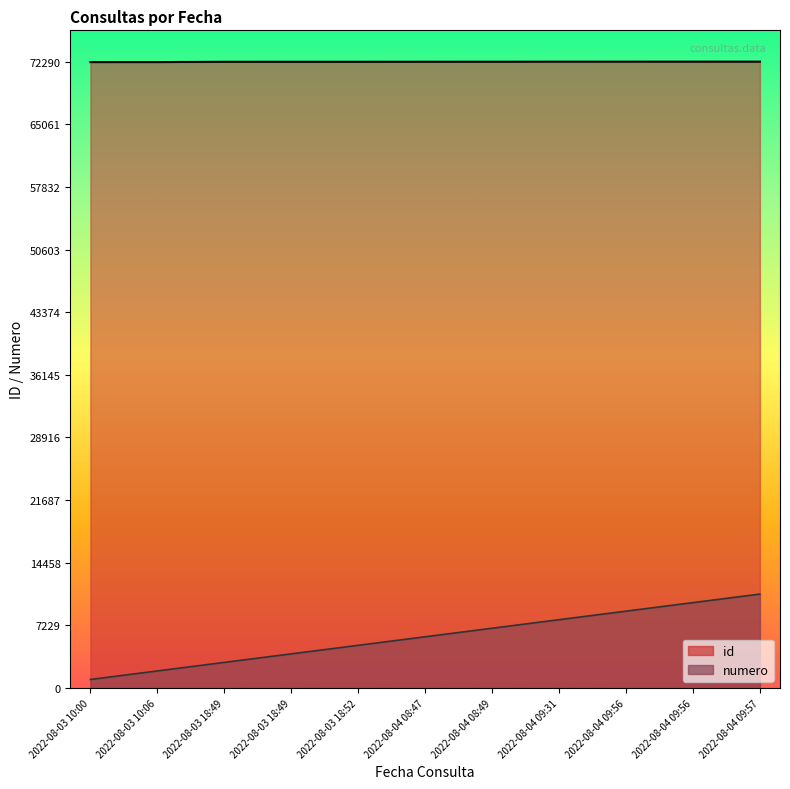

How many data points does each series have?

11